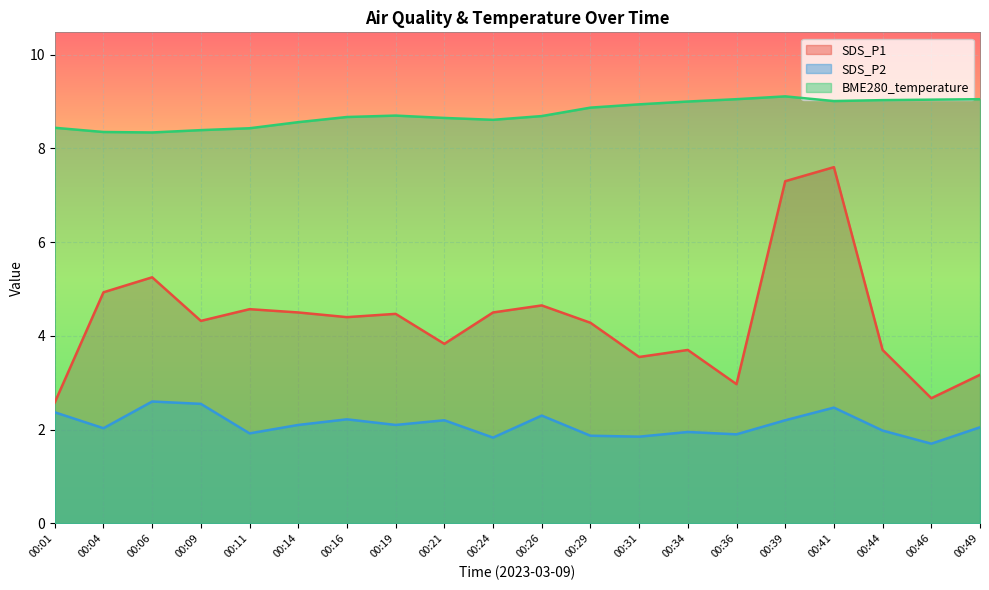

Between 00:21 and 00:24, which series saw the biggest shift?

SDS_P1